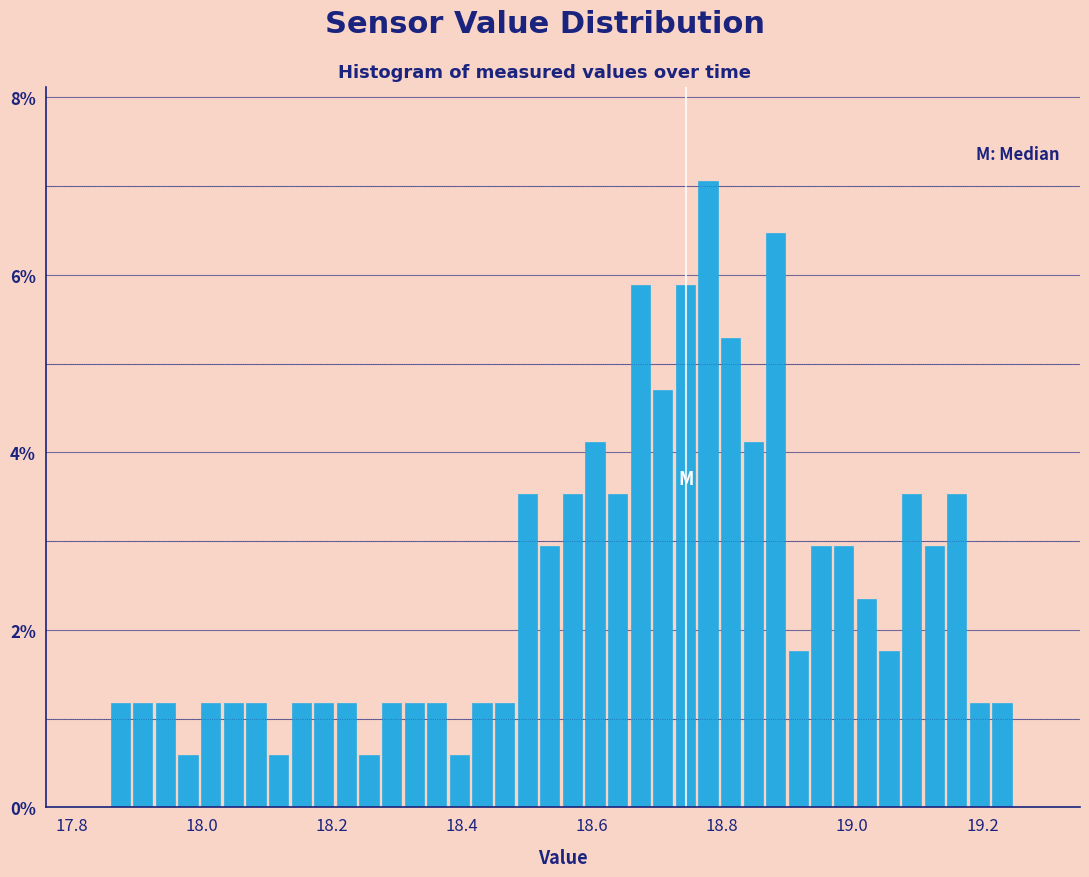

Around what value on the x-axis is the tallest bar? Give the approximate position of its centre, as read against the axis.

18.78